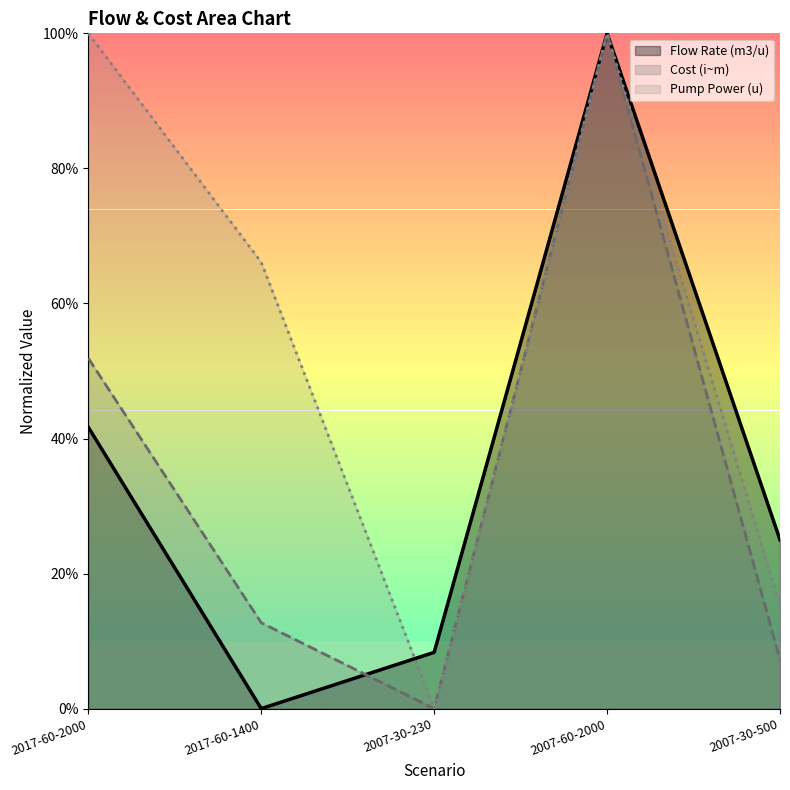

Which has a higher value, 2017-60-1400 or 2017-60-2000?

2017-60-2000